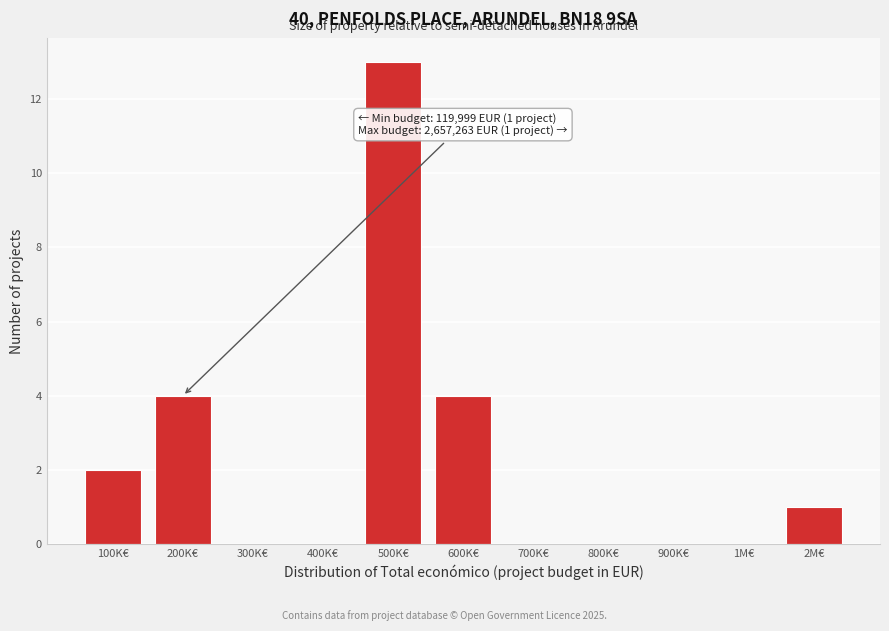

Between 900K€ and 200K€, which is larger?

200K€